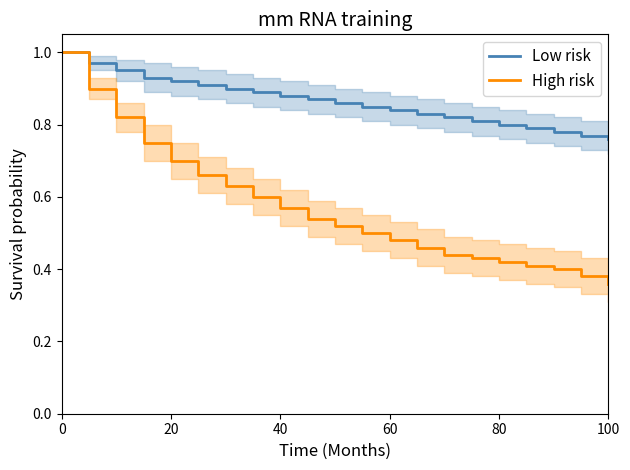

Rank the series by their maximum value, from lowest to highest.

Low risk, High risk